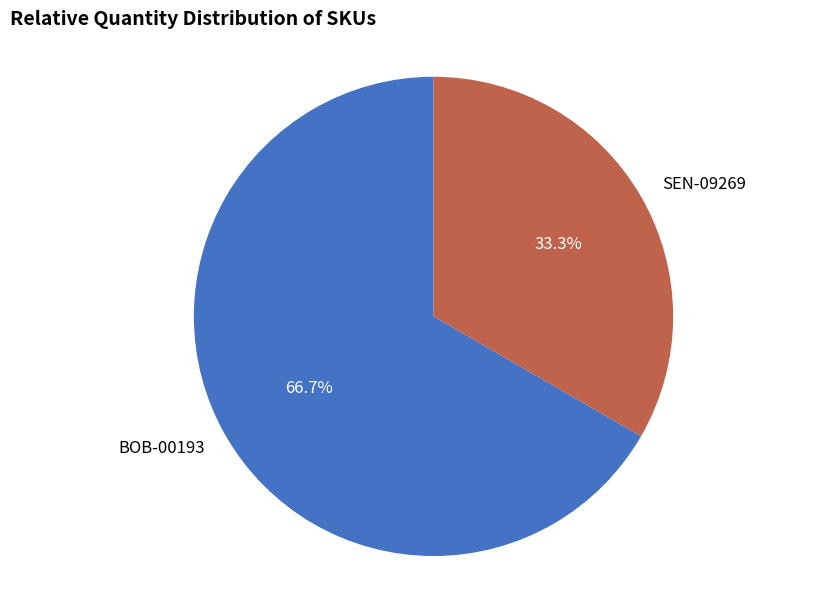

To the nearest percent, what is the average slice percentage?

50%